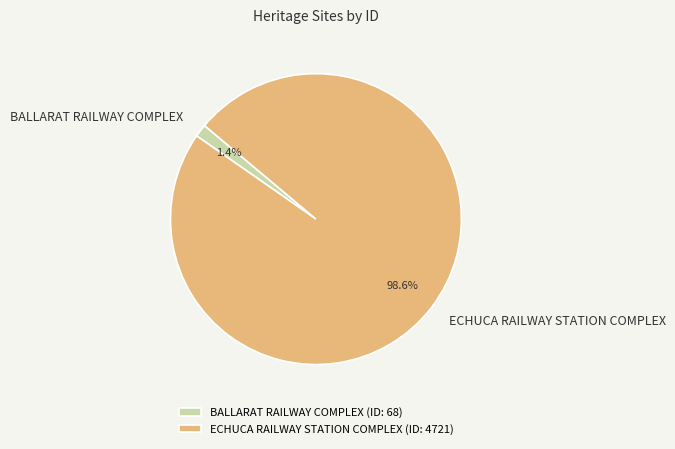

Which slice is the smallest?

BALLARAT RAILWAY COMPLEX